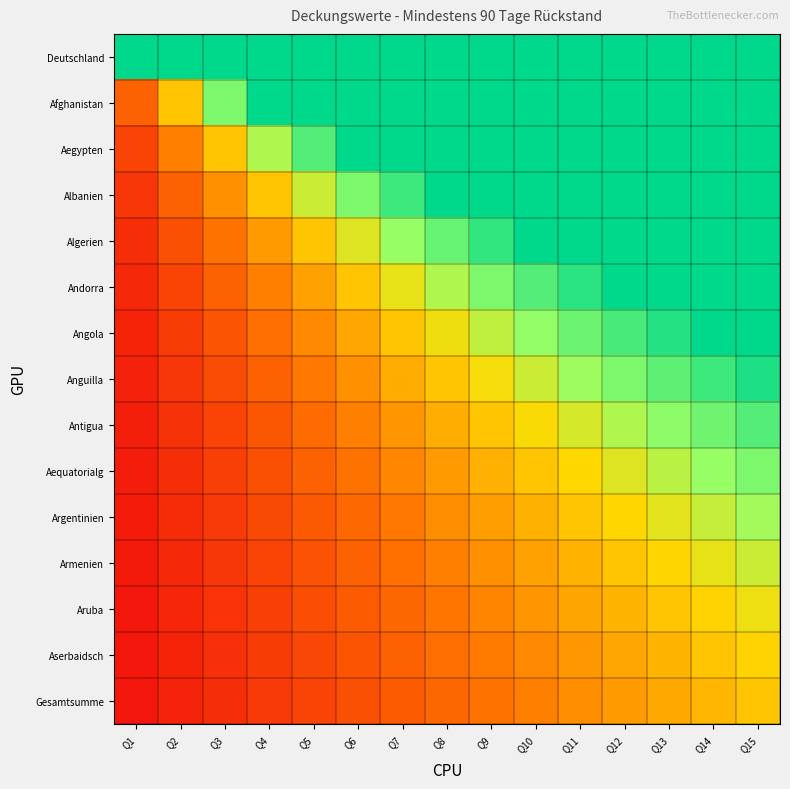

At which category is the sum across all series the highest?

Q15